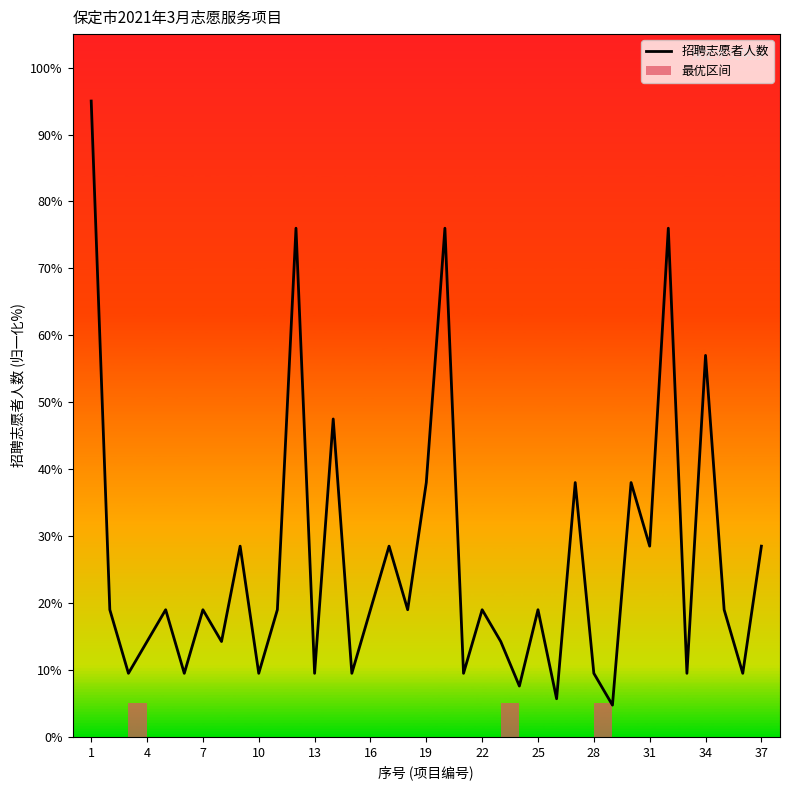

True or false: 招聘志愿者人数 has a value of 19.0 at 22.

True